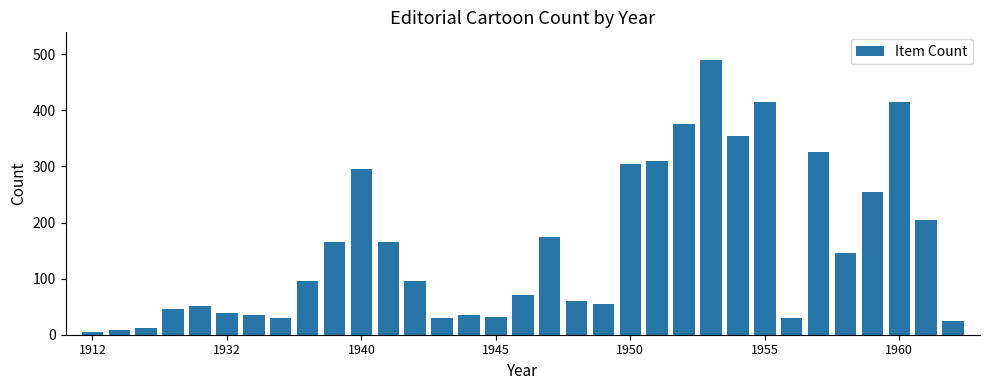

Does the chart contain stacked bars?

No